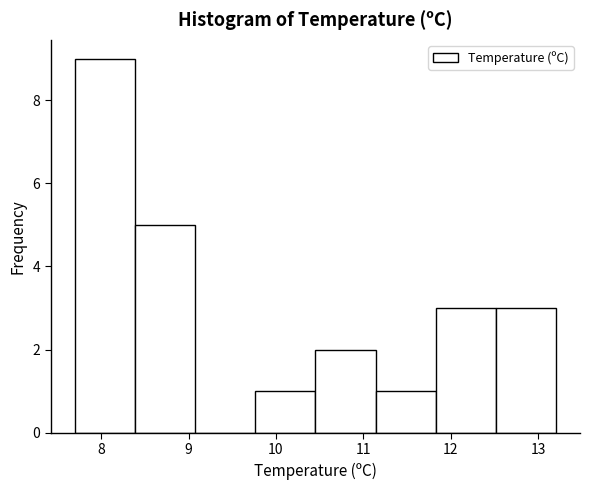

Reading left to right, list every bar in this chart as the range it spans on the x-axis followed by its height. Neither the bar edges nor the heights are printed on the chart, so give them approximately, as read against the axes.

7.7 to 8.4: 9
8.4 to 9.1: 5
9.1 to 9.8: 0
9.8 to 10.5: 1
10.5 to 11.1: 2
11.1 to 11.8: 1
11.8 to 12.5: 3
12.5 to 13.2: 3